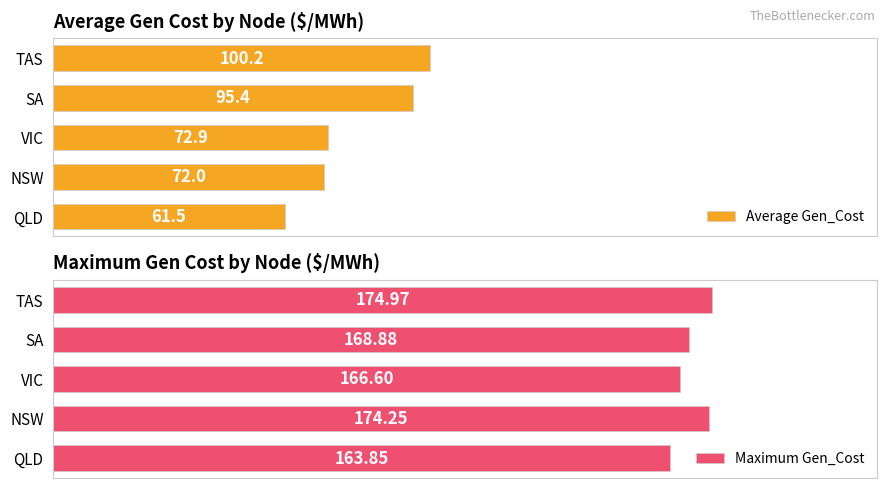

Reading right to left, what are all the values shown in this chart?

Average Gen_Cost: 100.2	95.4	72.9	72.0	61.5
Maximum Gen_Cost: 175.0	168.9	166.6	174.3	163.9